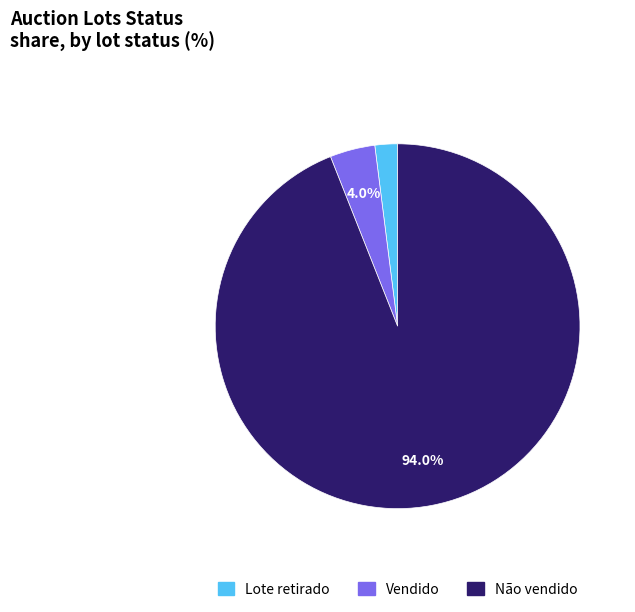

What percentage is the Vendido slice, to the nearest percent?

4%